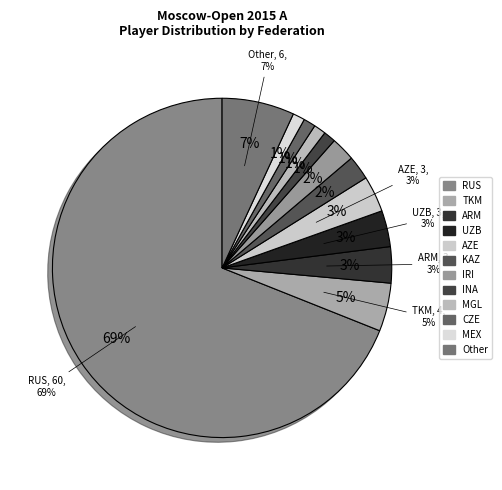

What is the change in value from KAZ to CZE?

-1